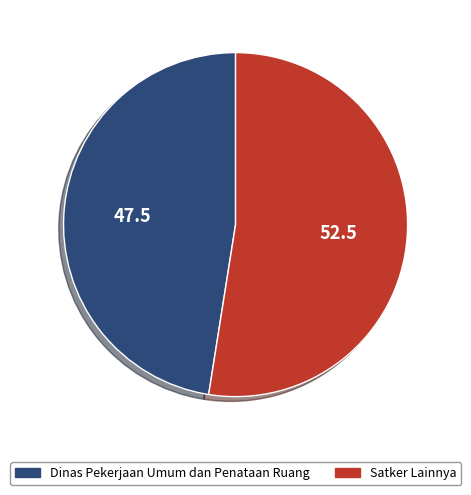

Combined, do Dinas Pekerjaan Umum dan Penataan Ruang and Satker Lainnya account for over 50%?

Yes